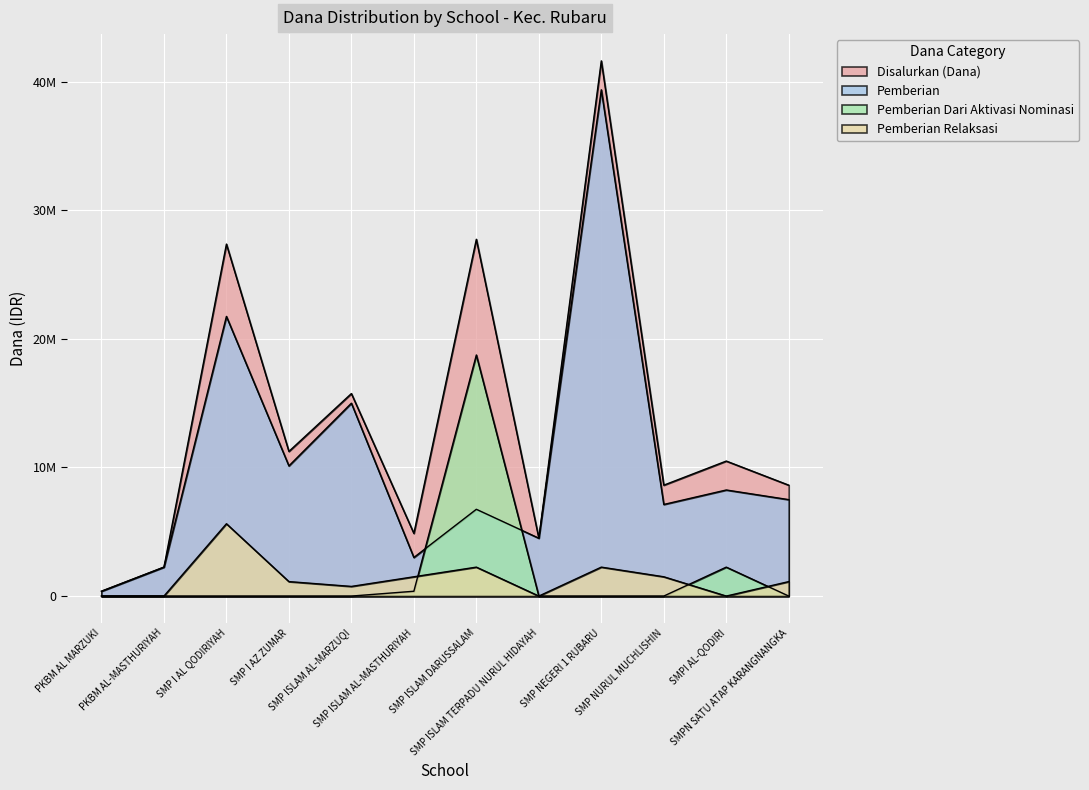

How many categories are shown in the chart?

12